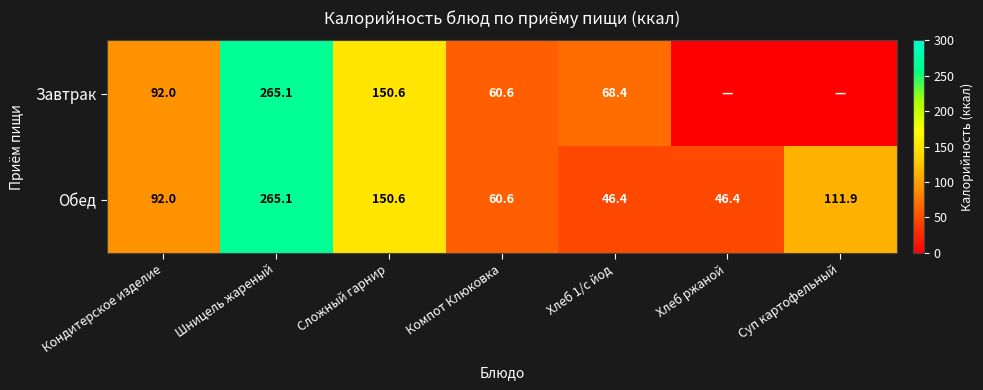

Where is Обед nearest to the value 155?

Сложный гарнир